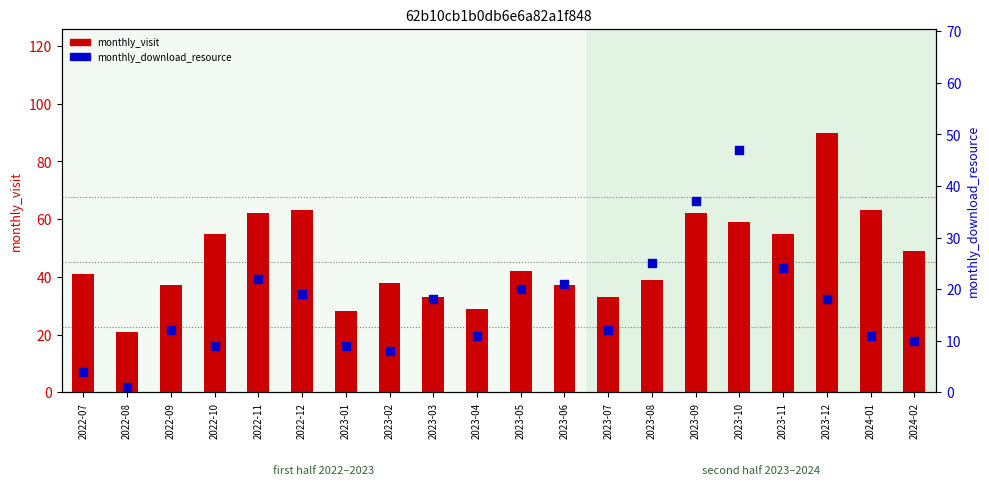

What are all the series names shown in the legend?

monthly_visit, monthly_download_resource